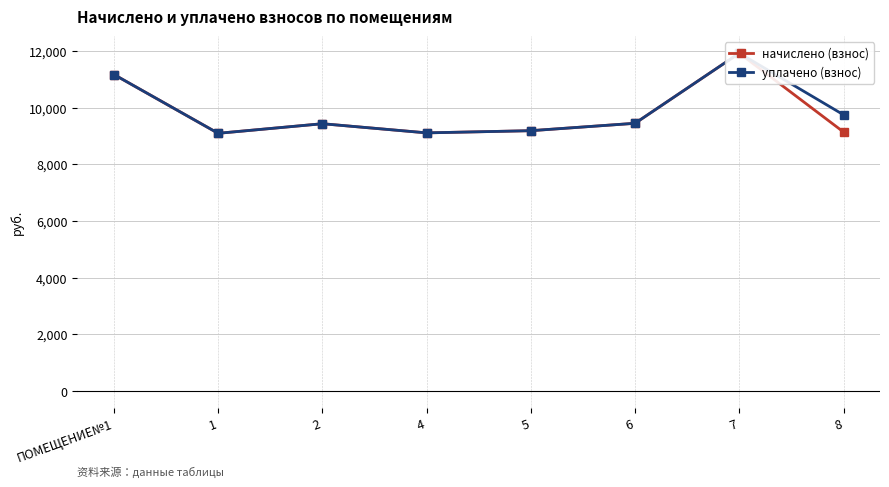

What is the lowest value of the начислено (взнос) series?

9093.1